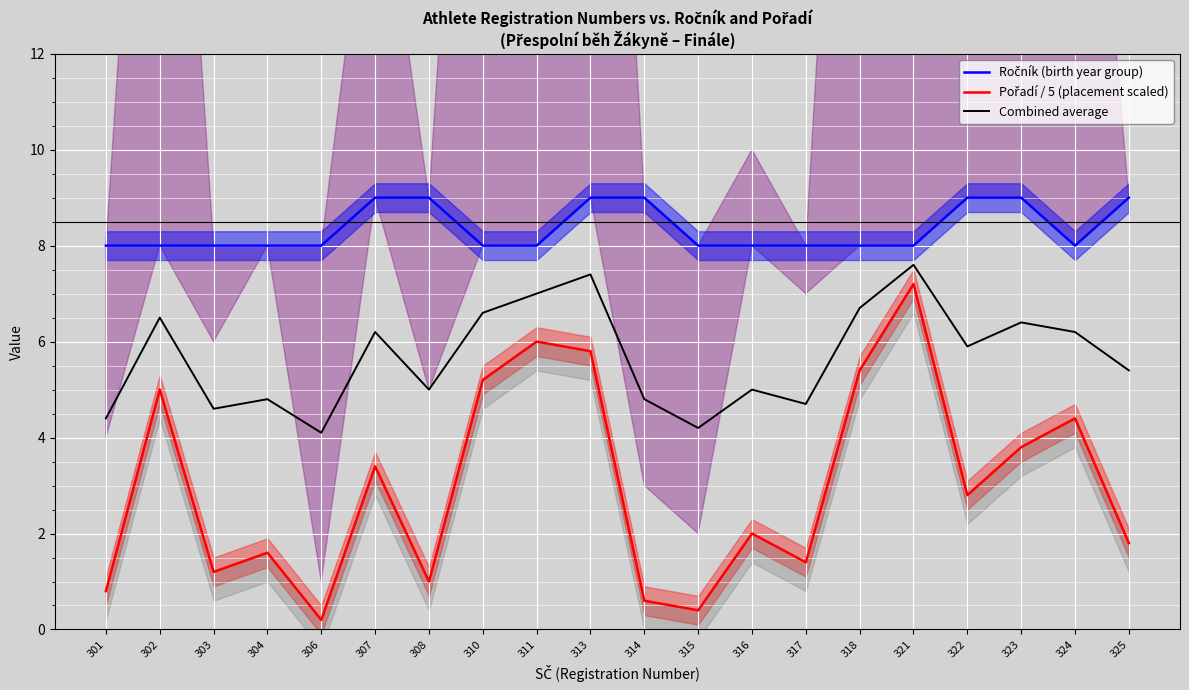

Which label corresponds to the smallest value in the chart?

306